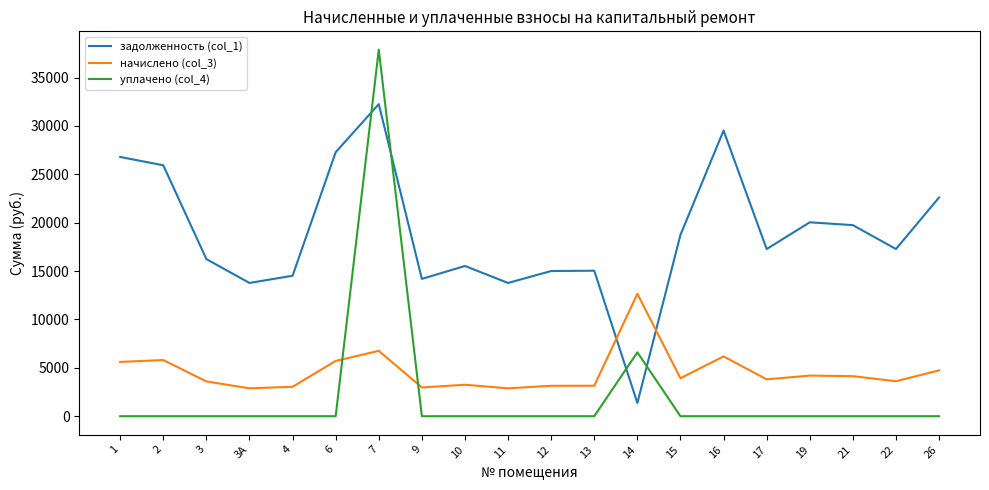

Count the number of data series in this chart.

3